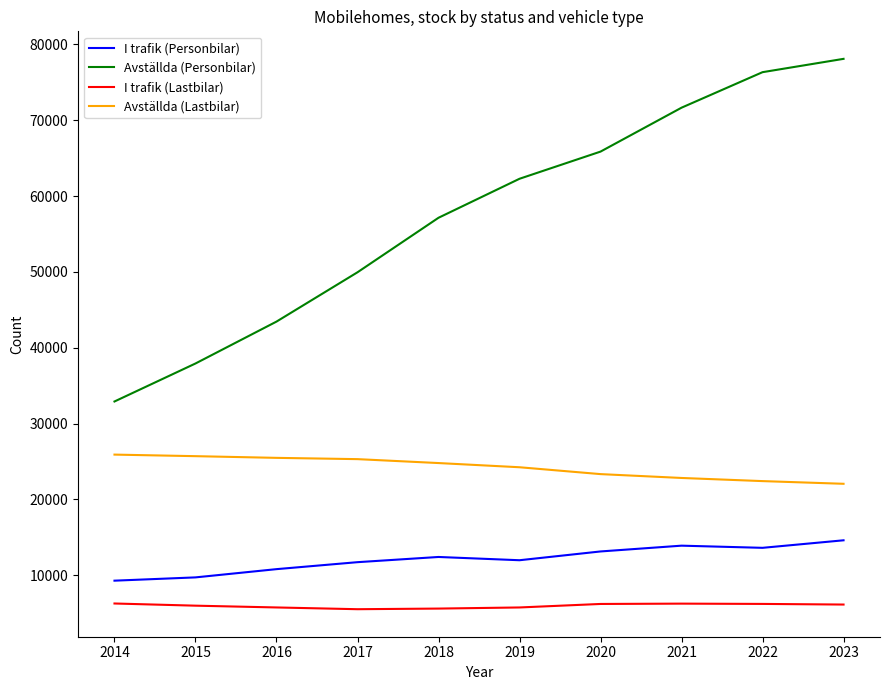

What is the average value of the I trafik (Personbilar) series?

12107